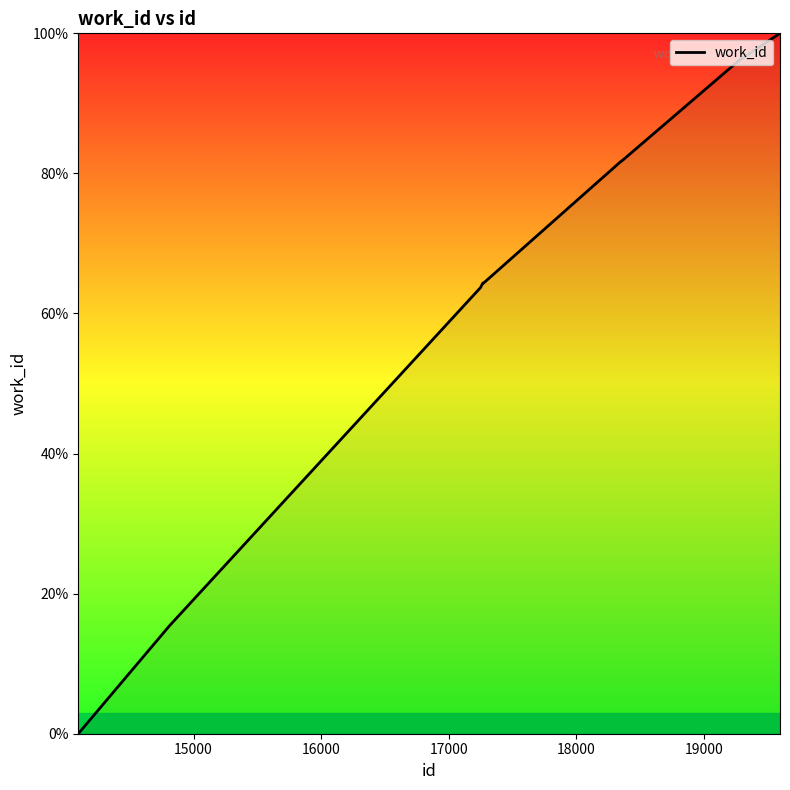

Does the chart display data point markers on the line(s)?

No